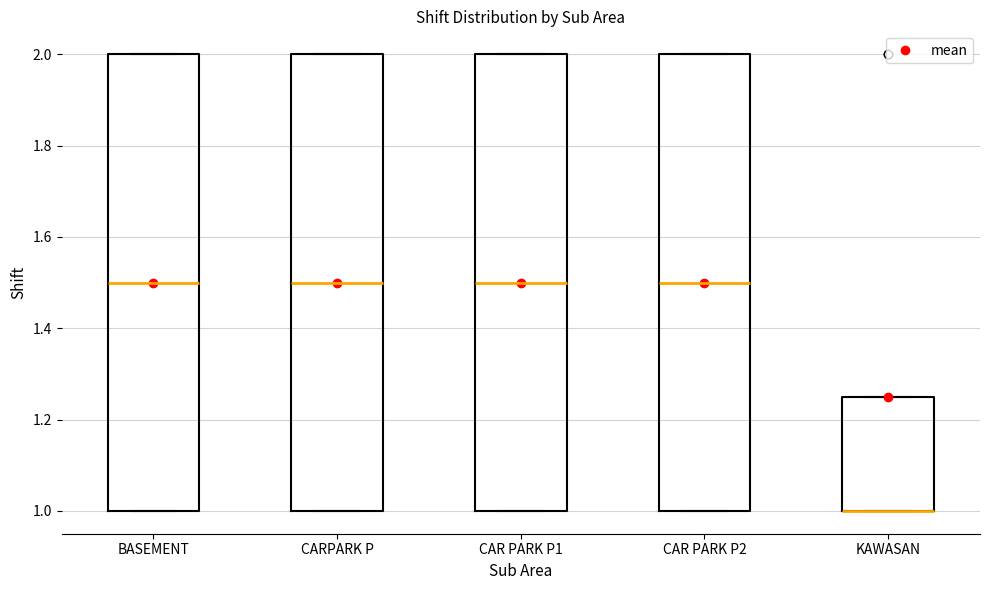

Reading left to right, read every box against the y-axis: the position of its median line, the range the box covers, and the ends of its whiskers. The values are not printed on the chart, so give them approximately, as read against the axis.

BASEMENT: median 1.50, box 1.00 to 2.00, whiskers 1.00 to 2.00
CARPARK P: median 1.50, box 1.00 to 2.00, whiskers 1.00 to 2.00
CAR PARK P1: median 1.50, box 1.00 to 2.00, whiskers 1.00 to 2.00
CAR PARK P2: median 1.50, box 1.00 to 2.00, whiskers 1.00 to 2.00
KAWASAN: median 1.00 (drawn on the box's lower edge), box 1.00 to 1.26, whiskers 1.00 to 1.26